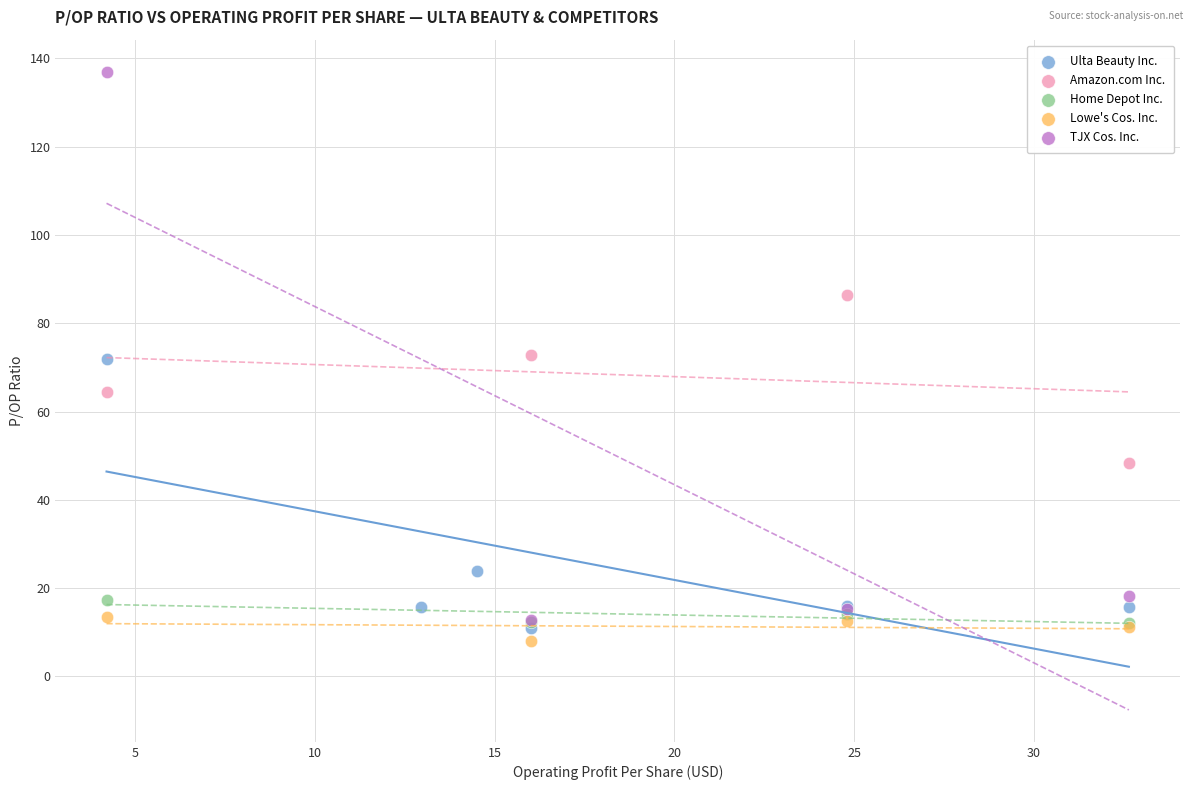

Which series contains the highest Y value?

TJX Cos. Inc.